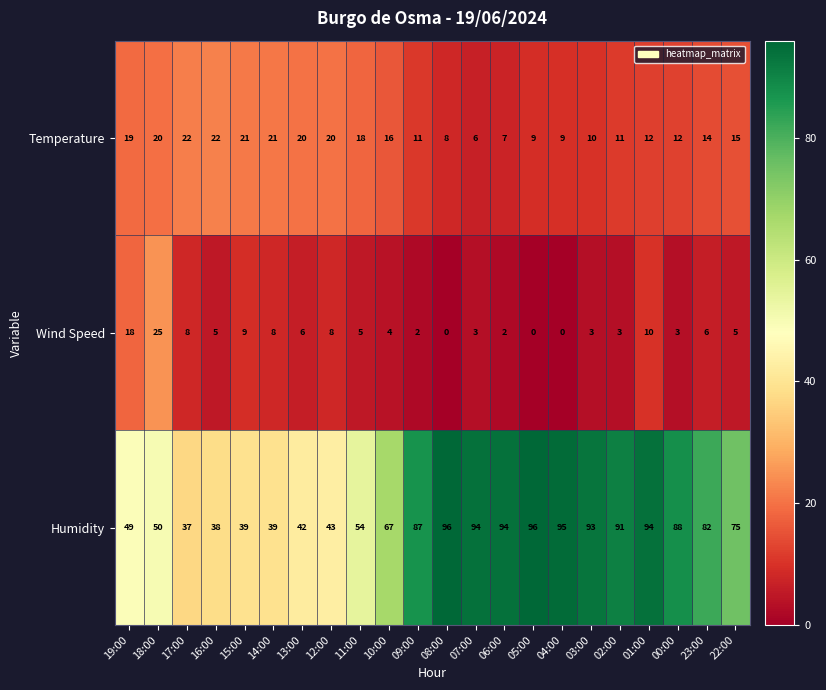

Which series has the largest range (max minus min)?

Humidity